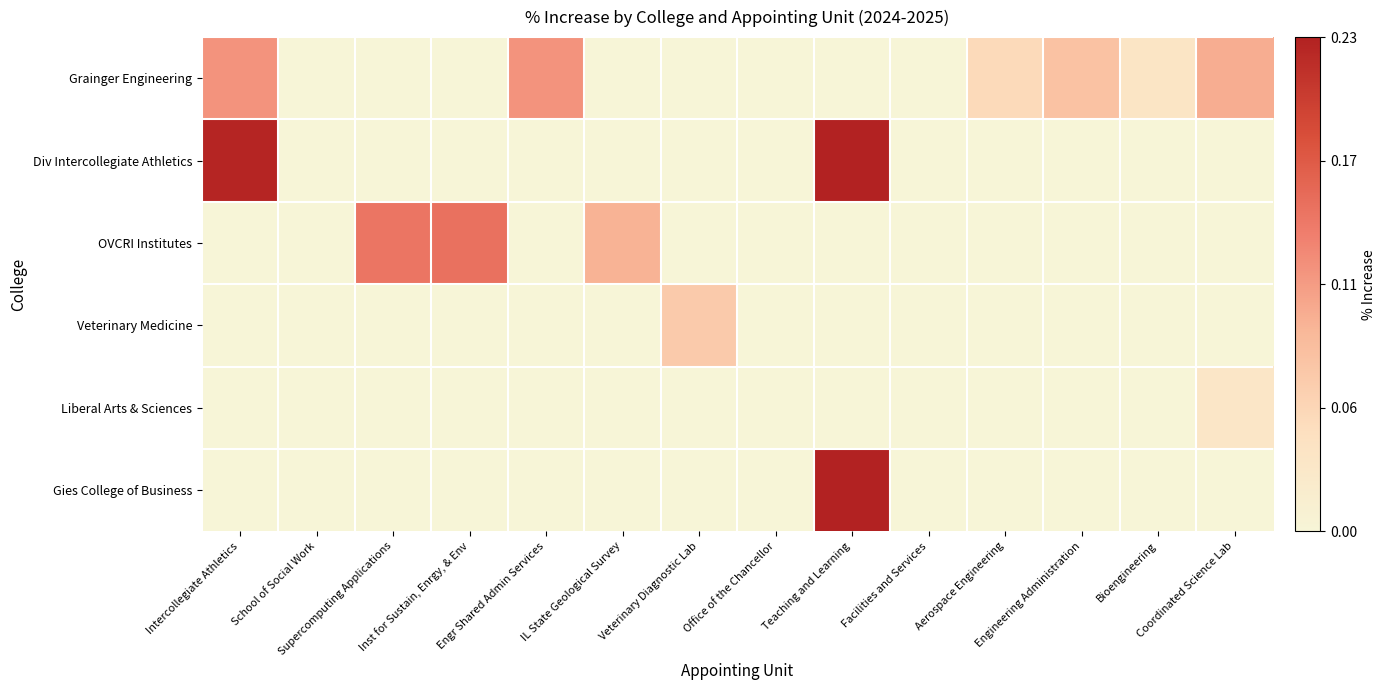

Reading left to right, list all the values displayed in this chart.

Grainger Engineering: Intercollegiate Athletics=0.1	School of Social Work=0.0	Supercomputing Applications=0.0	Inst for Sustain, Enrgy, & Env=0.0	Engr Shared Admin Services=0.1	IL State Geological Survey=0.0	Veterinary Diagnostic Lab=0.0	Office of the Chancellor=0.0	Teaching and Learning=0.0	Facilities and Services=0.0	Aerospace Engineering=0.1	Engineering Administration=0.1	Bioengineering=0.0	Coordinated Science Lab=0.1
Div Intercollegiate Athletics: Intercollegiate Athletics=0.2	School of Social Work=0.0	Supercomputing Applications=0.0	Inst for Sustain, Enrgy, & Env=0.0	Engr Shared Admin Services=0.0	IL State Geological Survey=0.0	Veterinary Diagnostic Lab=0.0	Office of the Chancellor=0.0	Teaching and Learning=0.2	Facilities and Services=0.0	Aerospace Engineering=0.0	Engineering Administration=0.0	Bioengineering=0.0	Coordinated Science Lab=0.0
OVCRI Institutes: Intercollegiate Athletics=0.0	School of Social Work=0.0	Supercomputing Applications=0.1	Inst for Sustain, Enrgy, & Env=0.1	Engr Shared Admin Services=0.0	IL State Geological Survey=0.1	Veterinary Diagnostic Lab=0.0	Office of the Chancellor=0.0	Teaching and Learning=0.0	Facilities and Services=0.0	Aerospace Engineering=0.0	Engineering Administration=0.0	Bioengineering=0.0	Coordinated Science Lab=0.0
Veterinary Medicine: Intercollegiate Athletics=0.0	School of Social Work=0.0	Supercomputing Applications=0.0	Inst for Sustain, Enrgy, & Env=0.0	Engr Shared Admin Services=0.0	IL State Geological Survey=0.0	Veterinary Diagnostic Lab=0.1	Office of the Chancellor=0.0	Teaching and Learning=0.0	Facilities and Services=0.0	Aerospace Engineering=0.0	Engineering Administration=0.0	Bioengineering=0.0	Coordinated Science Lab=0.0
Liberal Arts & Sciences: Intercollegiate Athletics=0.0	School of Social Work=0.0	Supercomputing Applications=0.0	Inst for Sustain, Enrgy, & Env=0.0	Engr Shared Admin Services=0.0	IL State Geological Survey=0.0	Veterinary Diagnostic Lab=0.0	Office of the Chancellor=0.0	Teaching and Learning=0.0	Facilities and Services=0.0	Aerospace Engineering=0.0	Engineering Administration=0.0	Bioengineering=0.0	Coordinated Science Lab=0.0
Gies College of Business: Intercollegiate Athletics=0.0	School of Social Work=0.0	Supercomputing Applications=0.0	Inst for Sustain, Enrgy, & Env=0.0	Engr Shared Admin Services=0.0	IL State Geological Survey=0.0	Veterinary Diagnostic Lab=0.0	Office of the Chancellor=0.0	Teaching and Learning=0.2	Facilities and Services=0.0	Aerospace Engineering=0.0	Engineering Administration=0.0	Bioengineering=0.0	Coordinated Science Lab=0.0